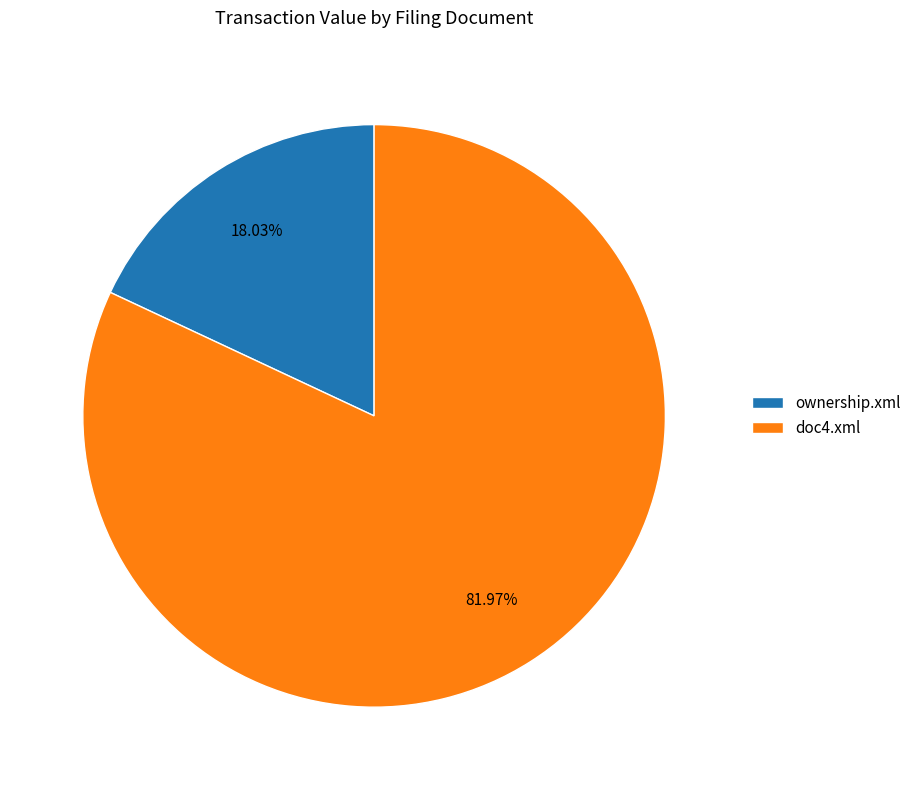

The doc4.xml slice represents 88% of the pie. True or false?

False